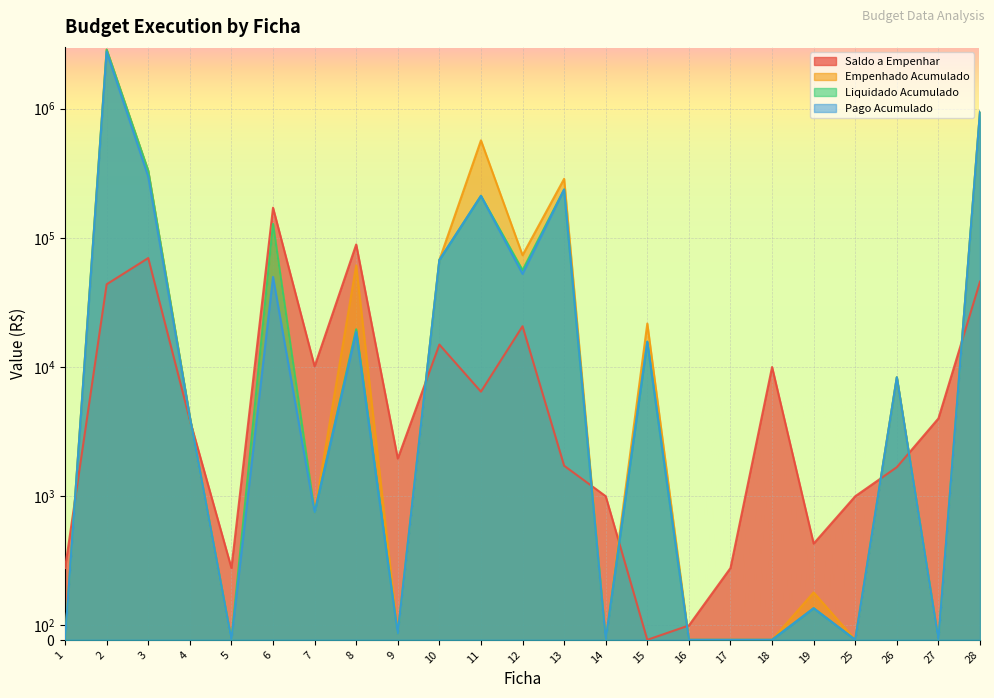

Which series has the largest total across all categories?

Empenhado Acumulado